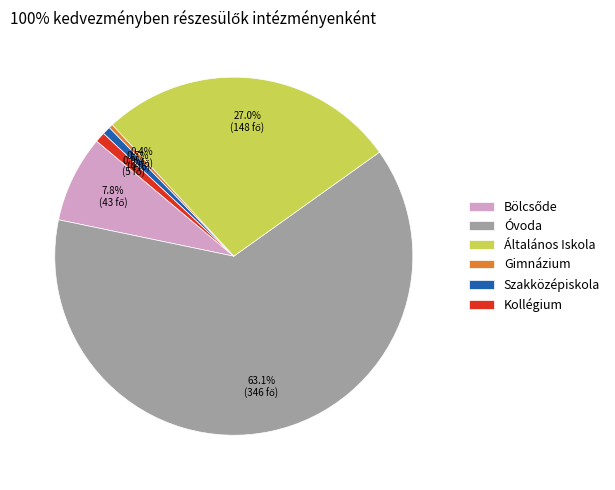

Which category has the biggest portion of the pie?

Óvoda